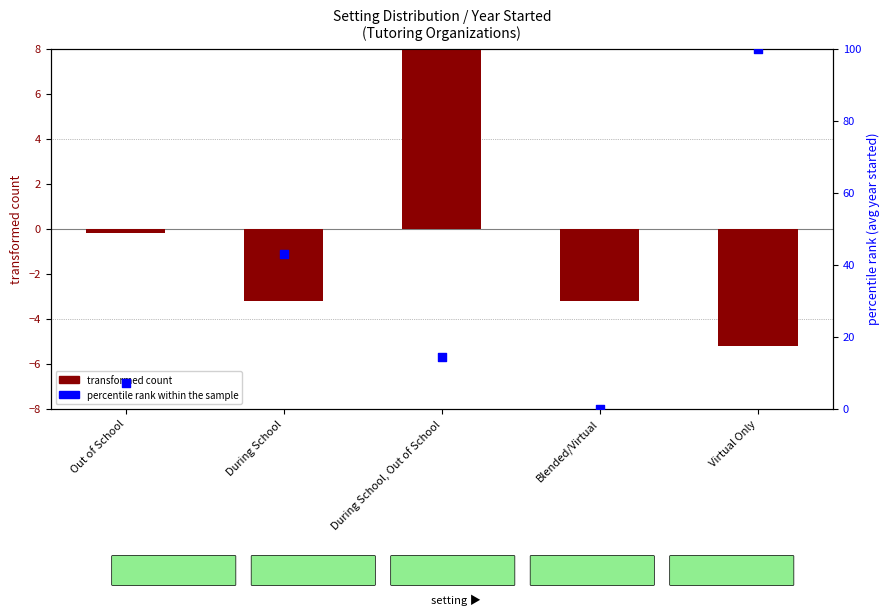

Which series contains the highest Y value?

percentile rank within the sample